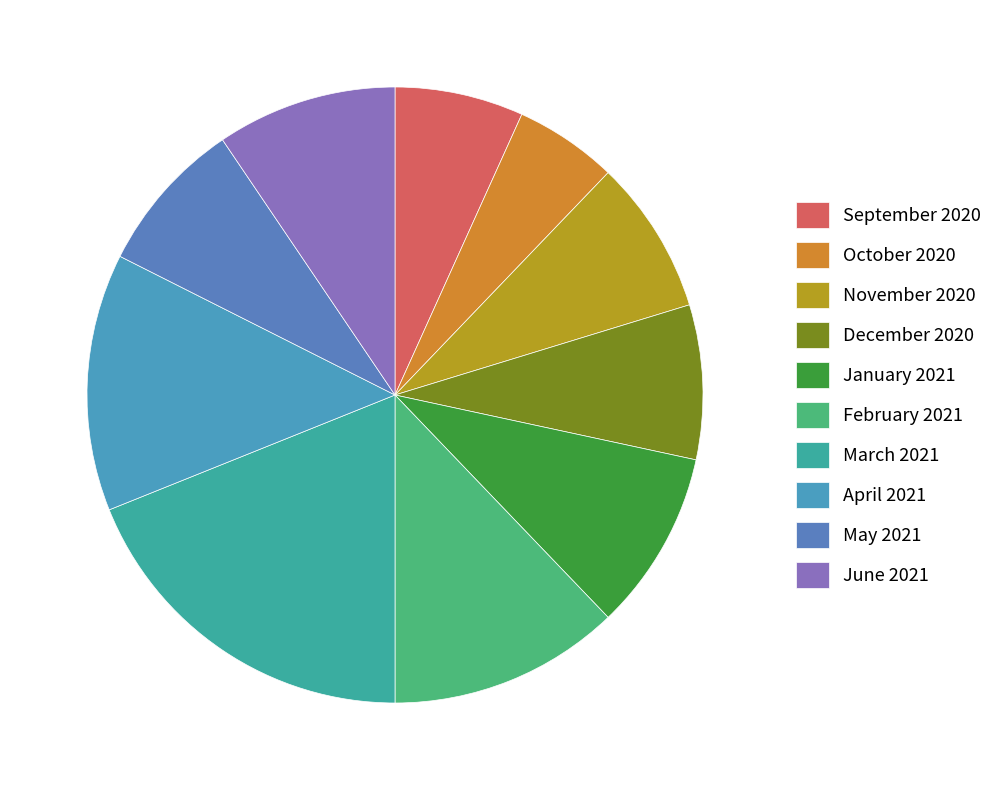

Count the number of slices in the pie.

10